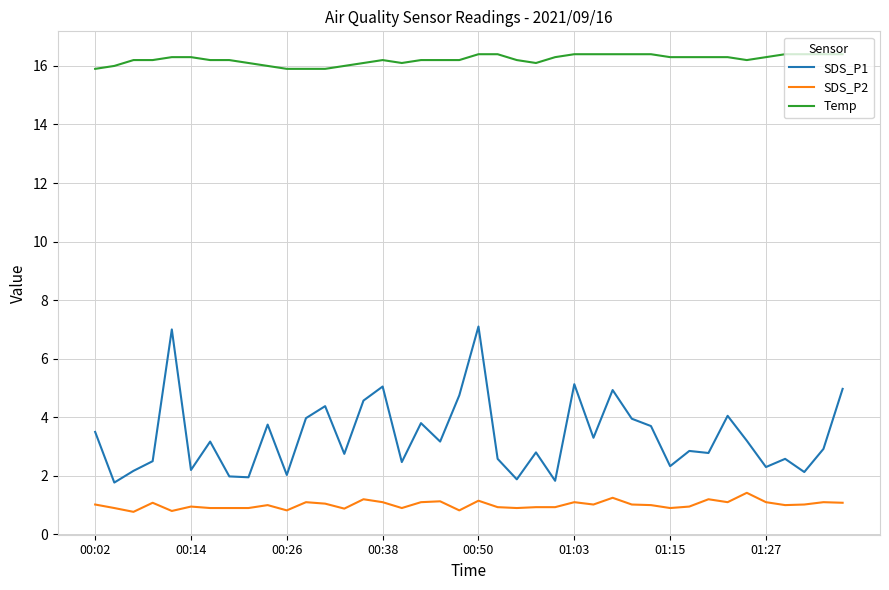

True or false: Temp and SDS_P1 intersect in this chart.

False